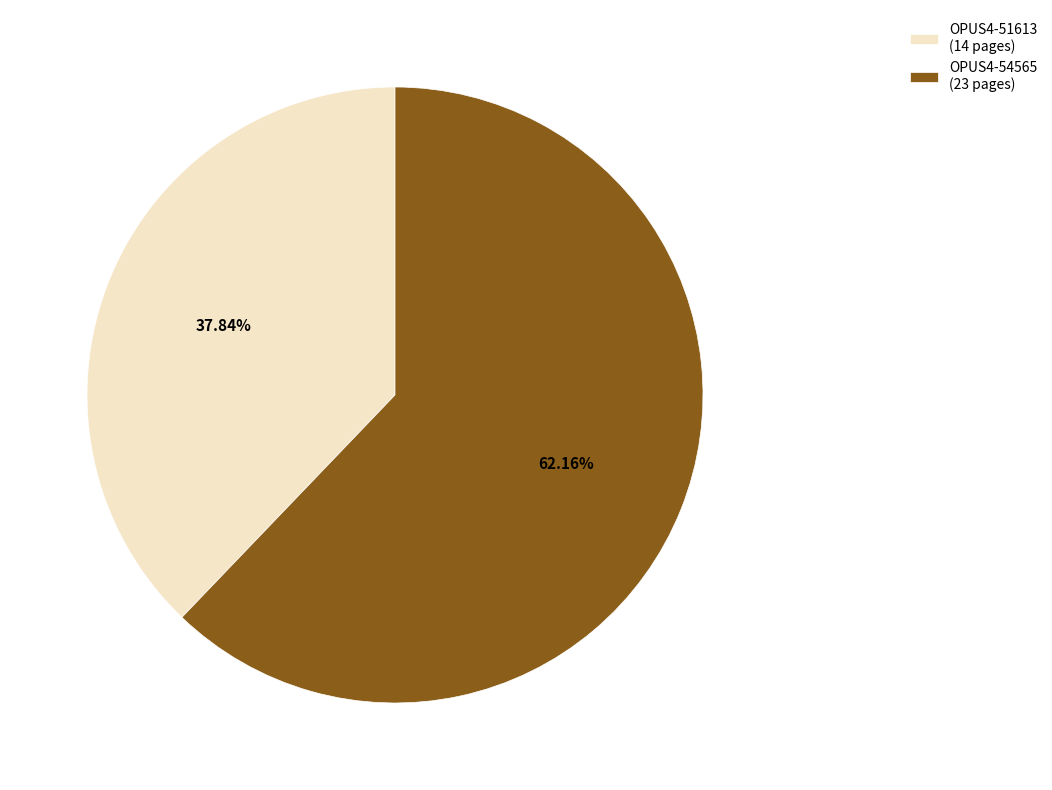

To the nearest percent, what percentage of the pie is OPUS4-51613?

38%